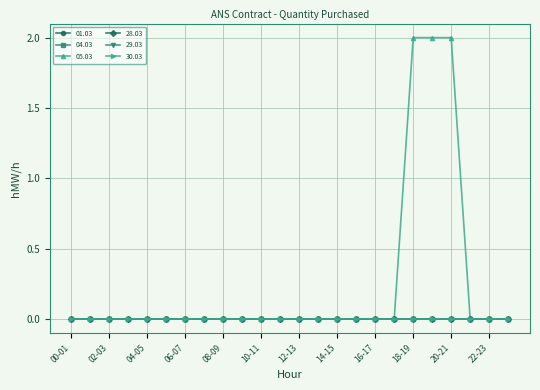

Does the chart have visible grid lines?

Yes